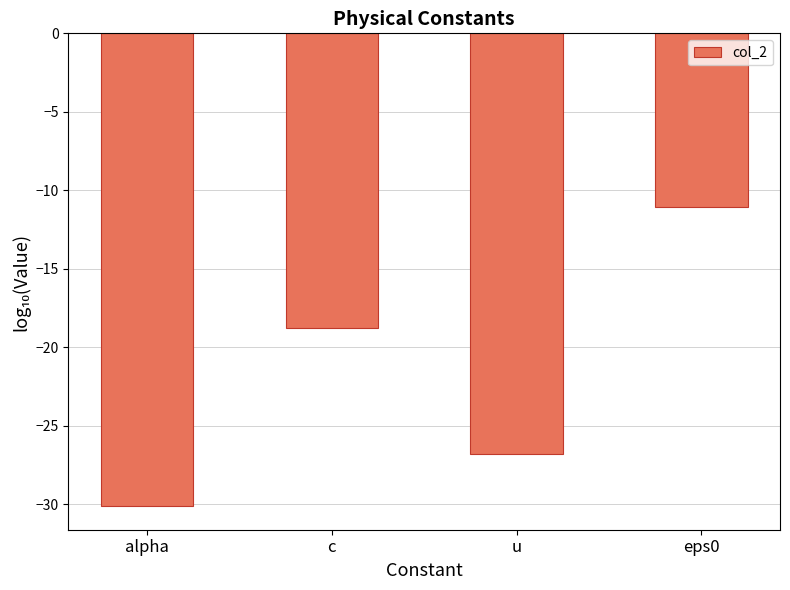

What position from the left is alpha?

1